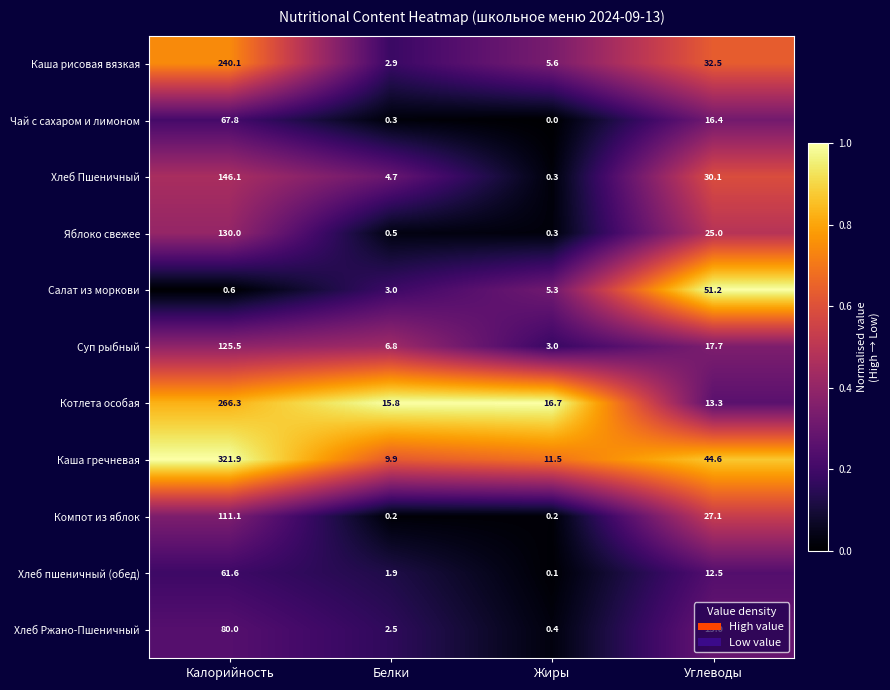

The Каша рисовая вязкая series shows 5.6 at Жиры. True or false?

True